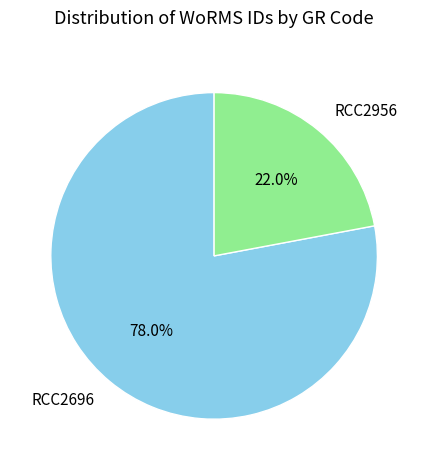

To the nearest percent, what is the difference between the RCC2696 and RCC2956 slice percentages?

56%